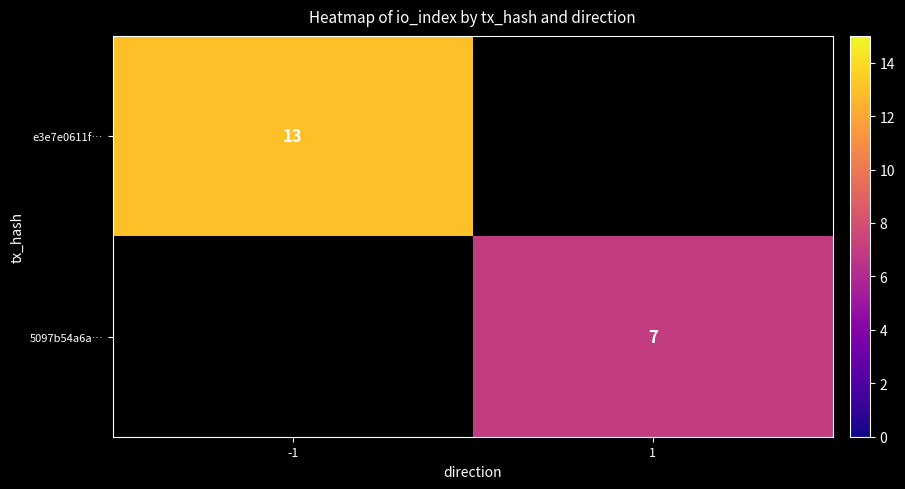

At how many categories does at least one series exceed 9?

1